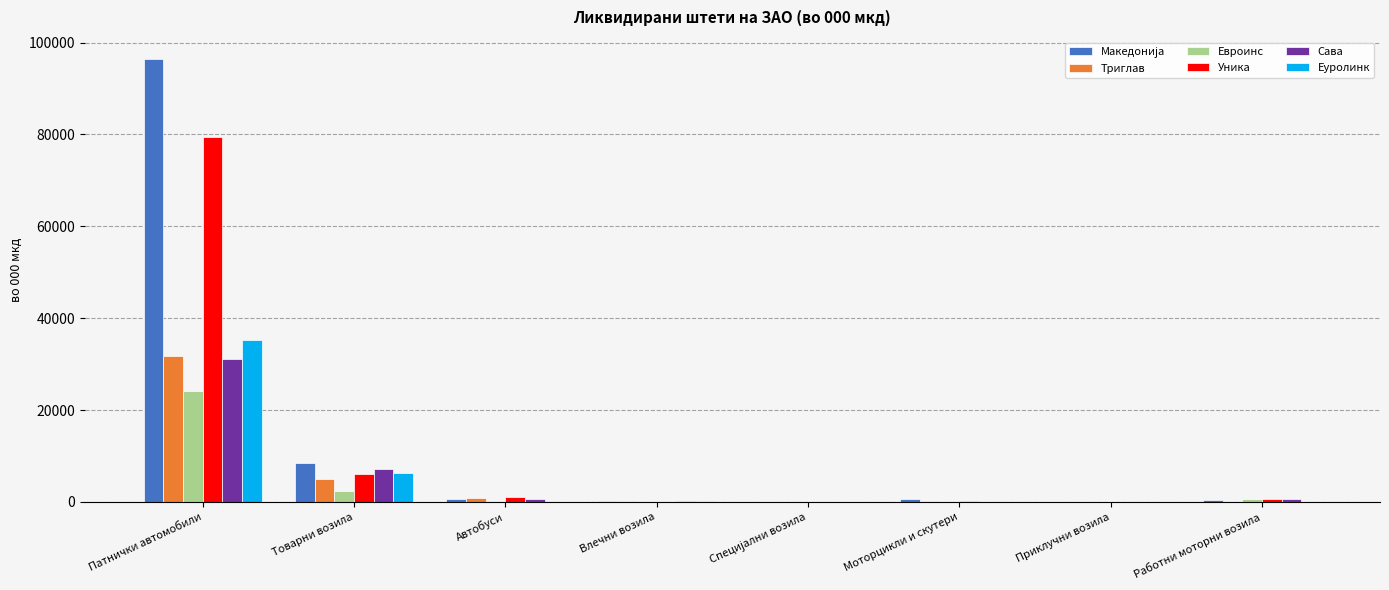

What is the sum of all Евроинс values?

27557.0